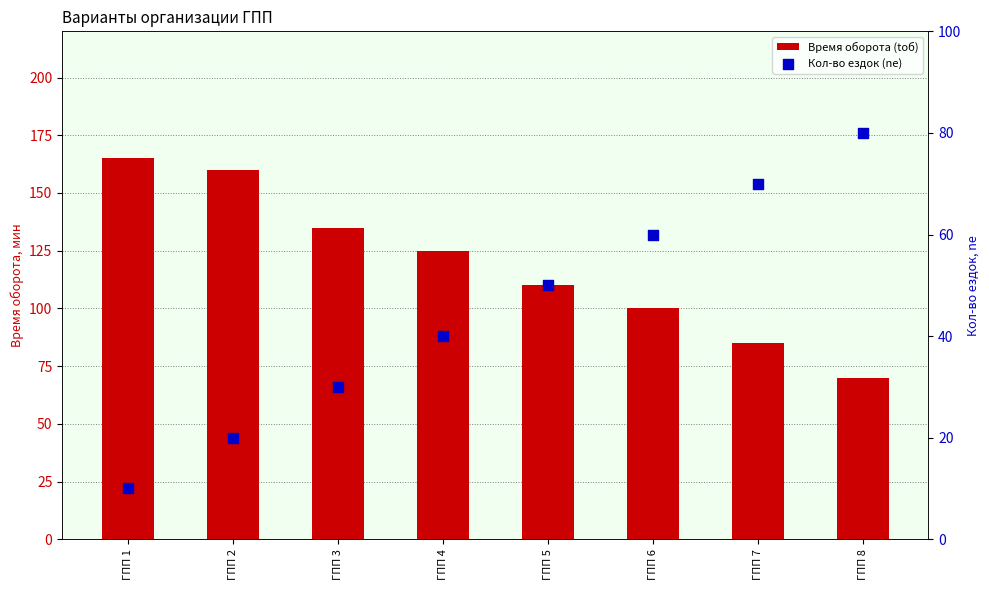

Which series has the largest total across all categories?

Время оборота (tоб)